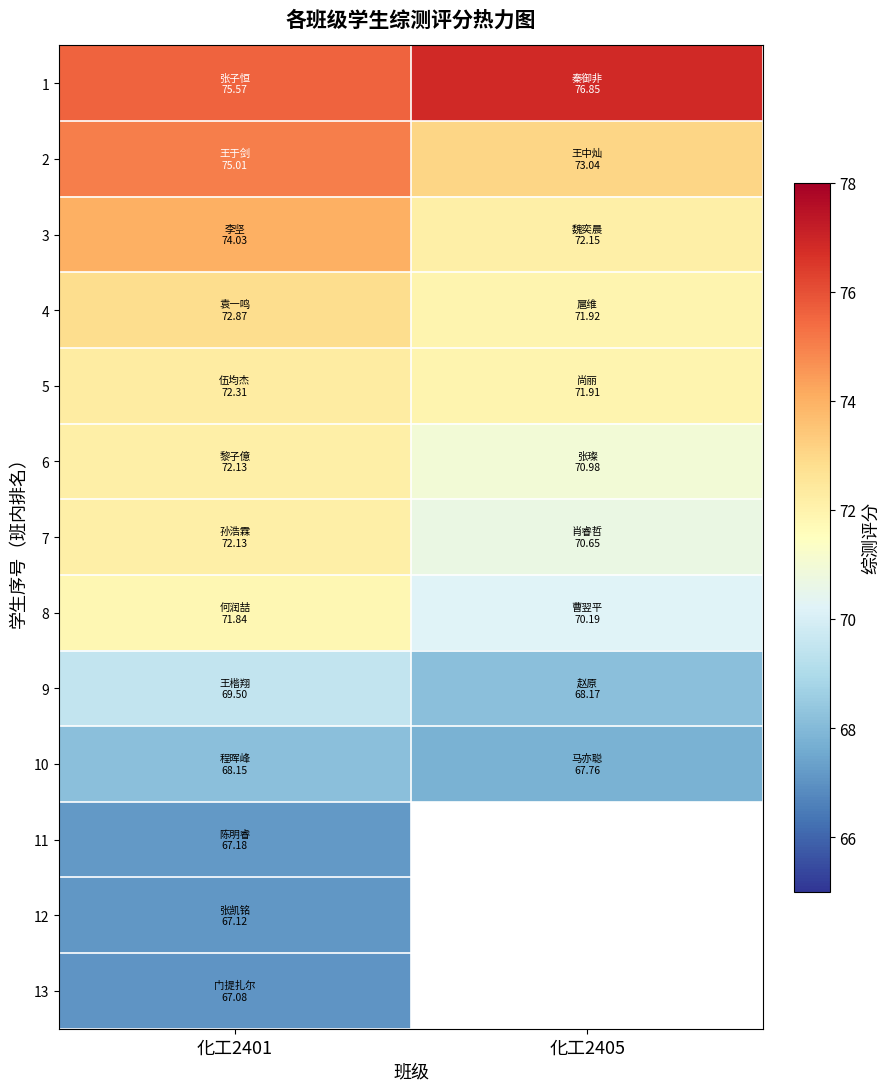

Where is 9 nearest to the value 68?

化工2405